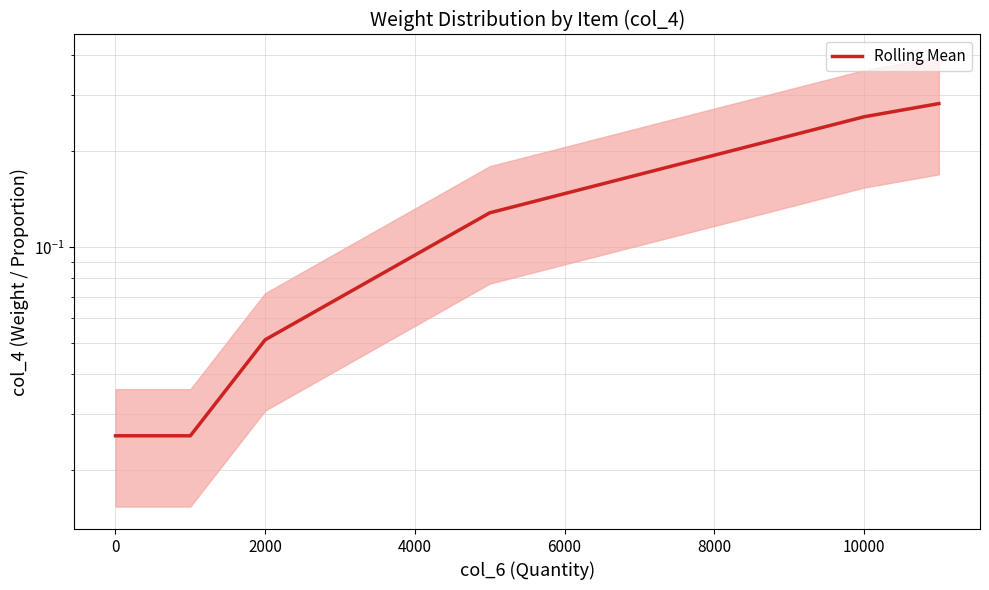

Is this an area chart (filled region under the line)?

No